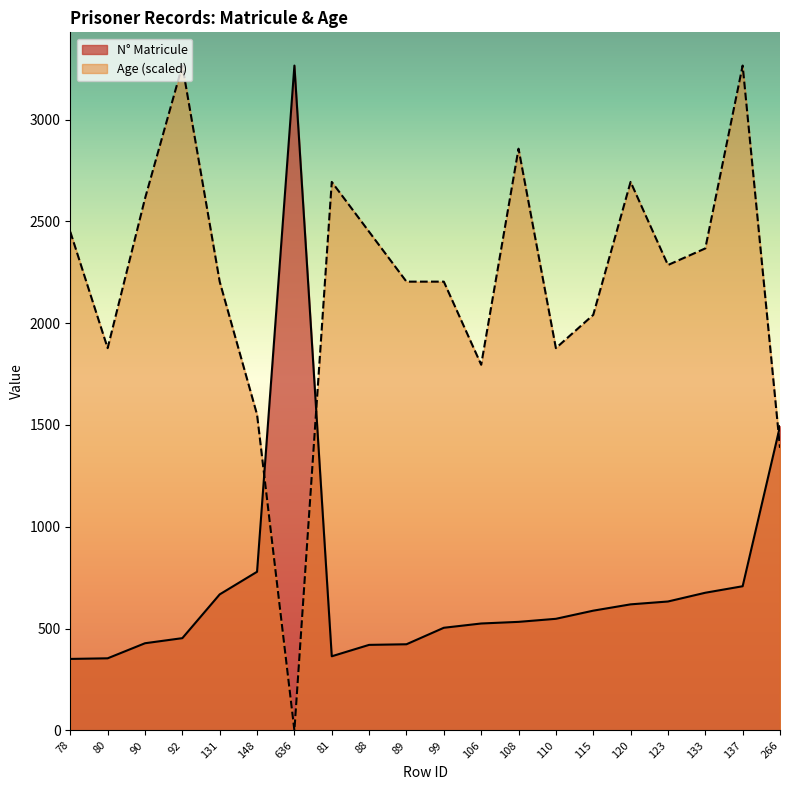

Is the value of N°_Matricule at 92 greater than the value of Age at 81?

No